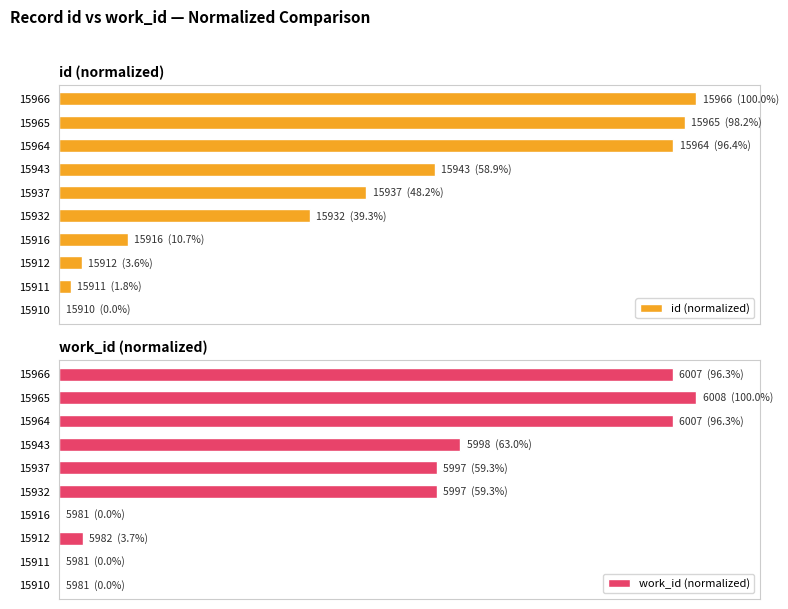

Reading left to right, transcribe all the data shown in this chart.

id (normalized): 0.0	1.8	3.6	10.7	39.3	48.2	58.9	96.4	98.2	100.0
work_id (normalized): 0.0	0.0	3.7	0.0	59.3	59.3	63.0	96.3	100.0	96.3